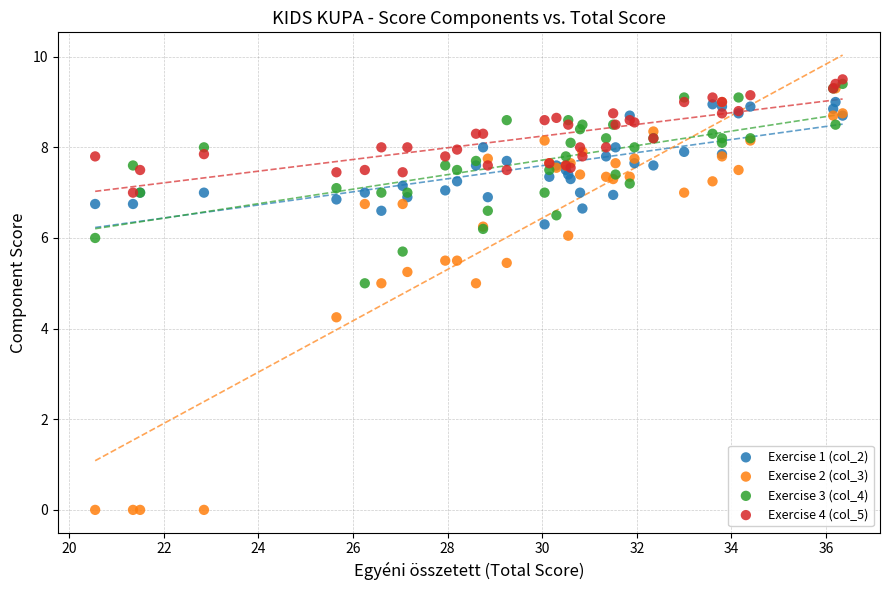

Which series contains the lowest Y value?

Exercise 2 (col_3)